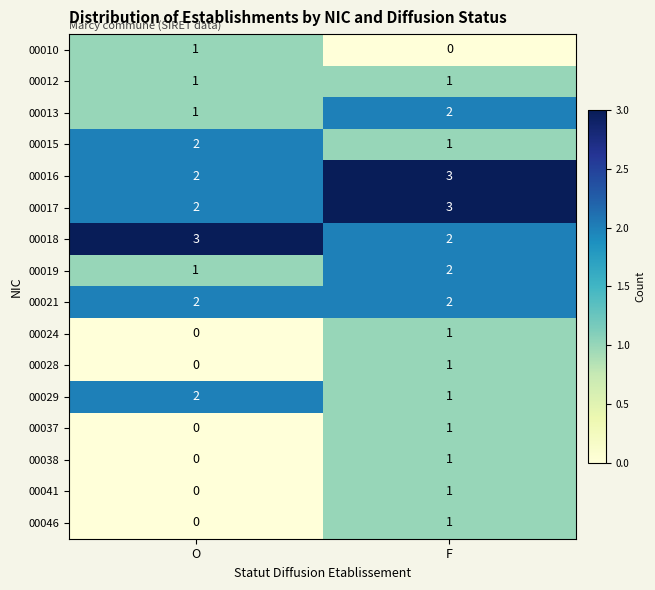

Count the number of categories in the chart.

2